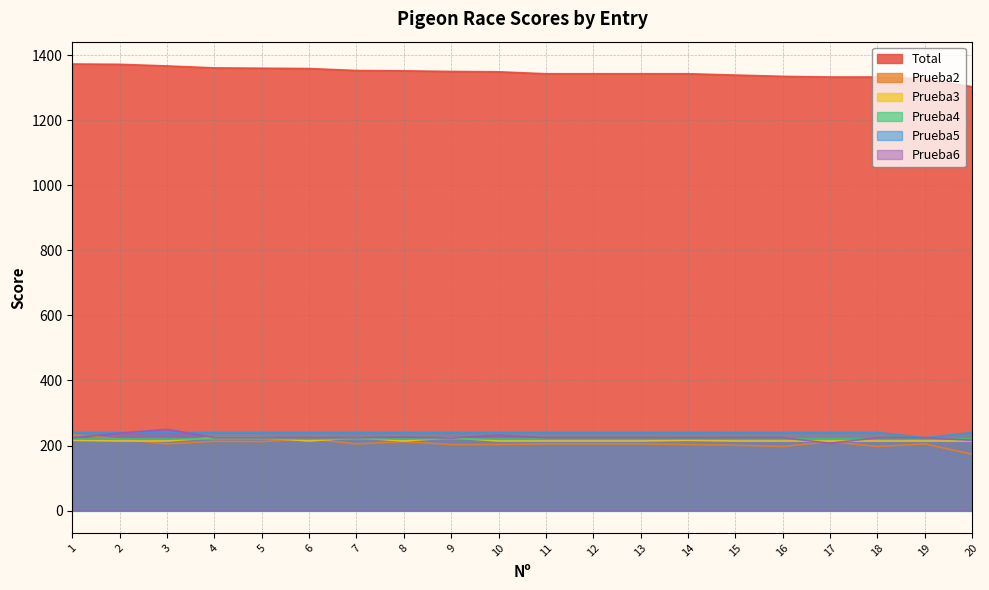

What is the maximum value shown in the chart?

1373